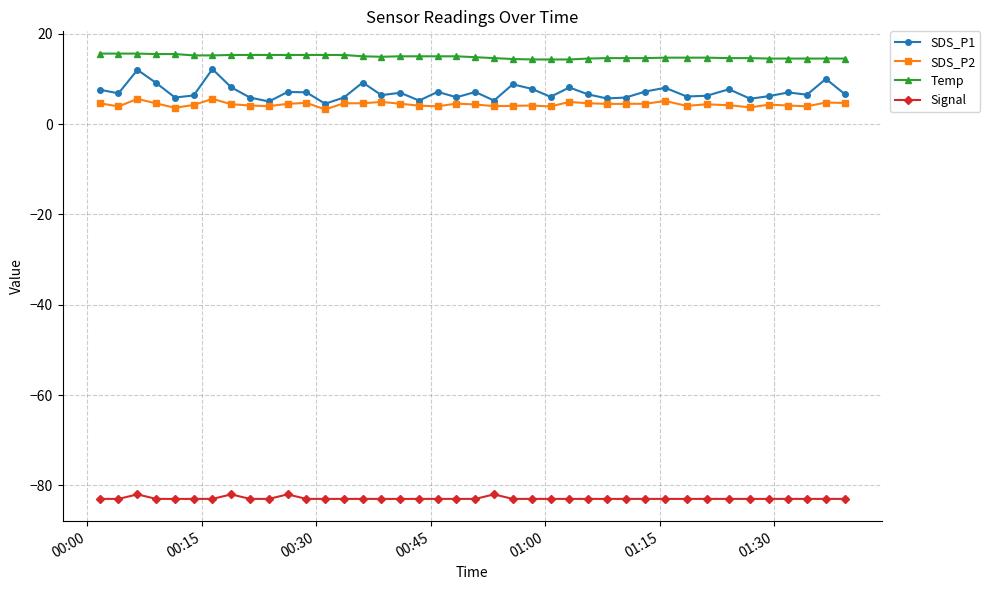

What is the minimum value for SDS_P2?

3.2